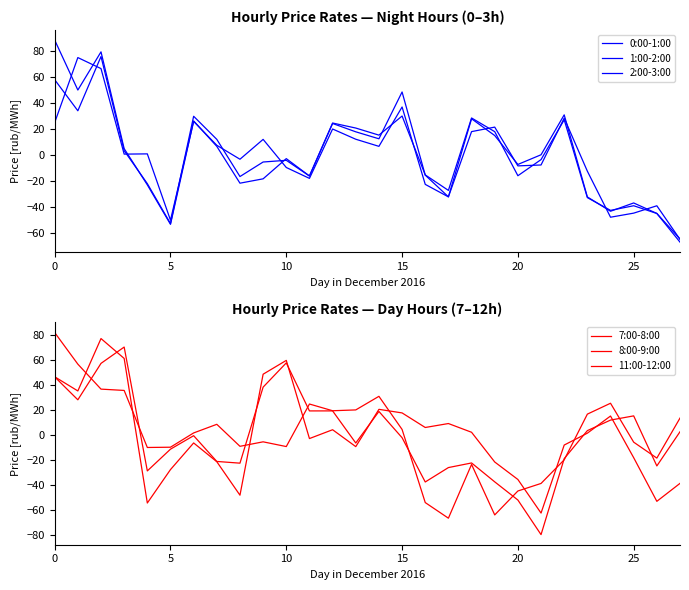

At how many categories does at least one series exceed 14?

18